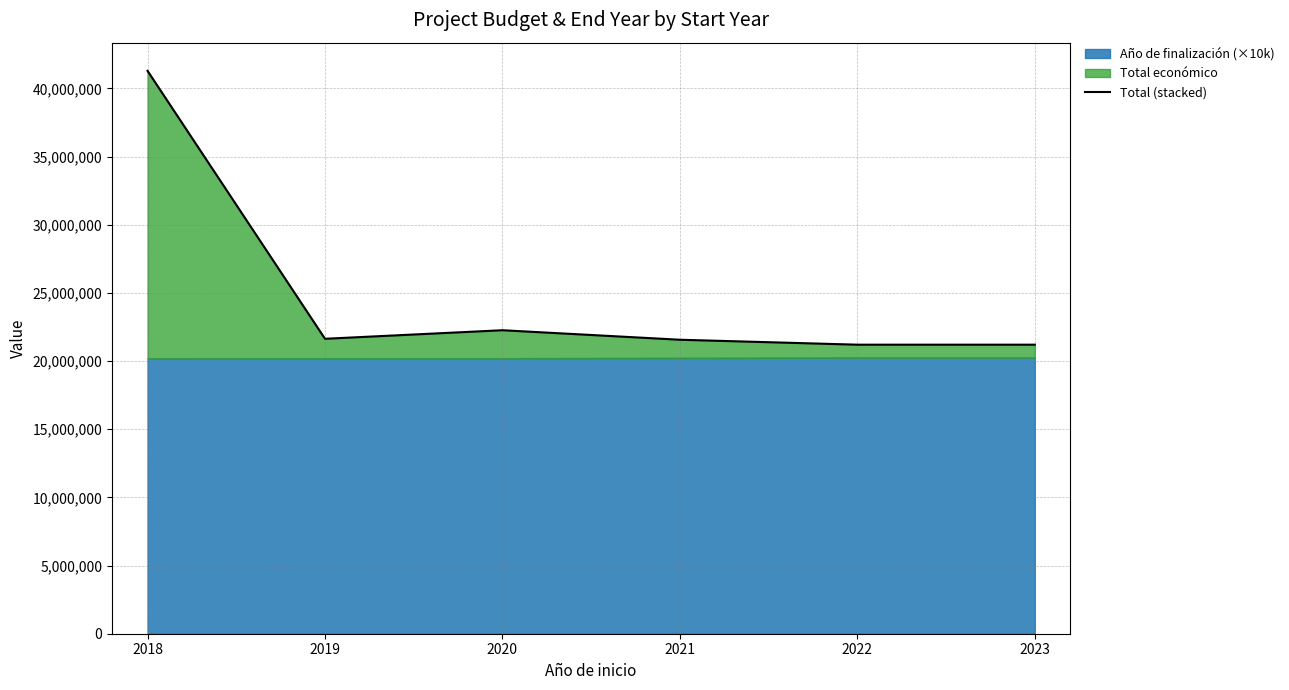

How many values are below 21634661?

3